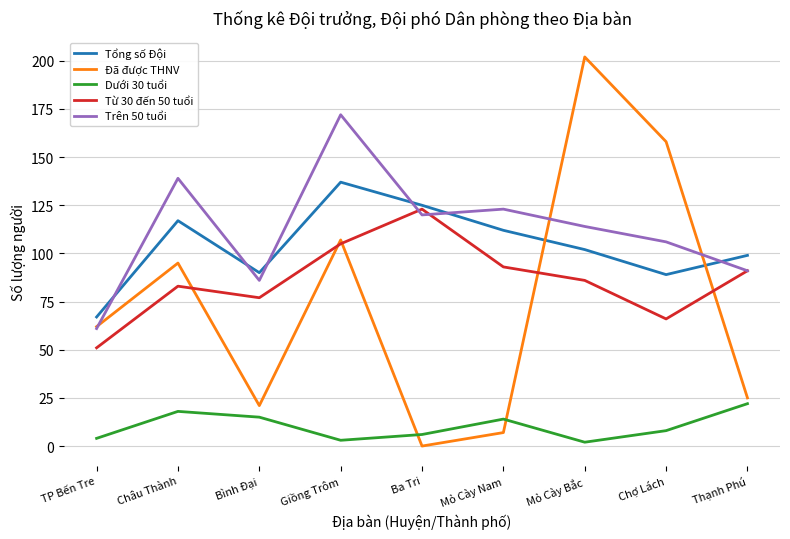

Which series has the widest spread of values?

Đã được THNV